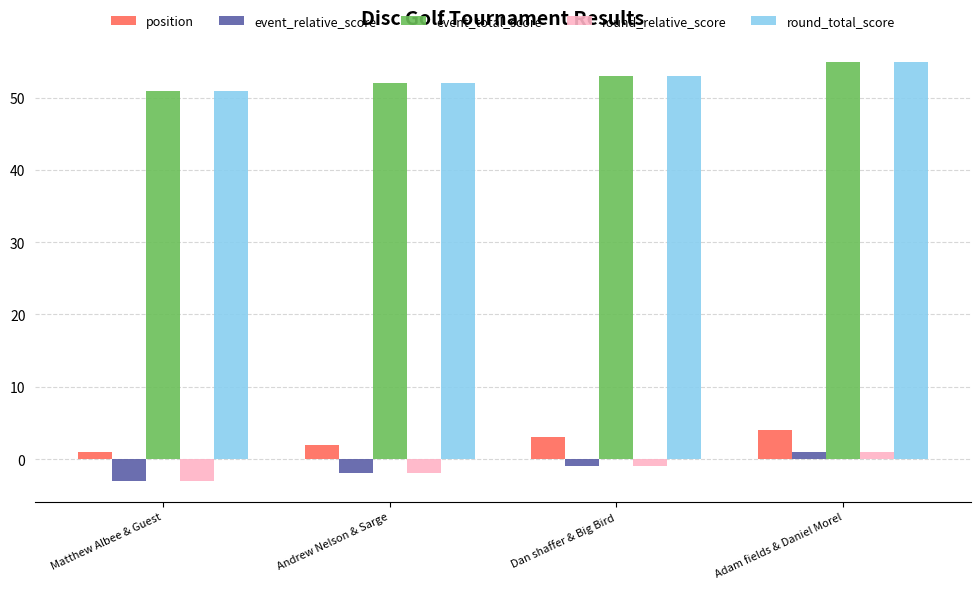

Reading left to right, what are all the values shown in this chart?

position: 1	2	3	4
event_relative_score: -3	-2	-1	1
event_total_score: 51	52	53	55
round_relative_score: -3	-2	-1	1
round_total_score: 51	52	53	55